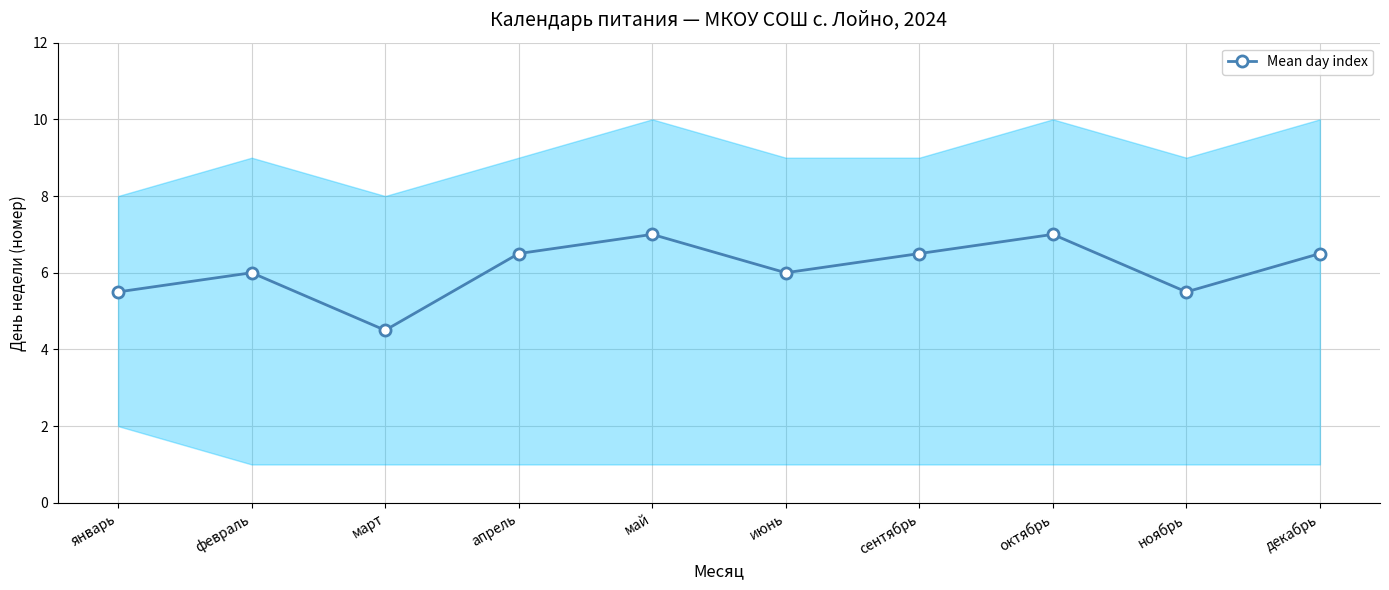

Where is the first local maximum?

февраль